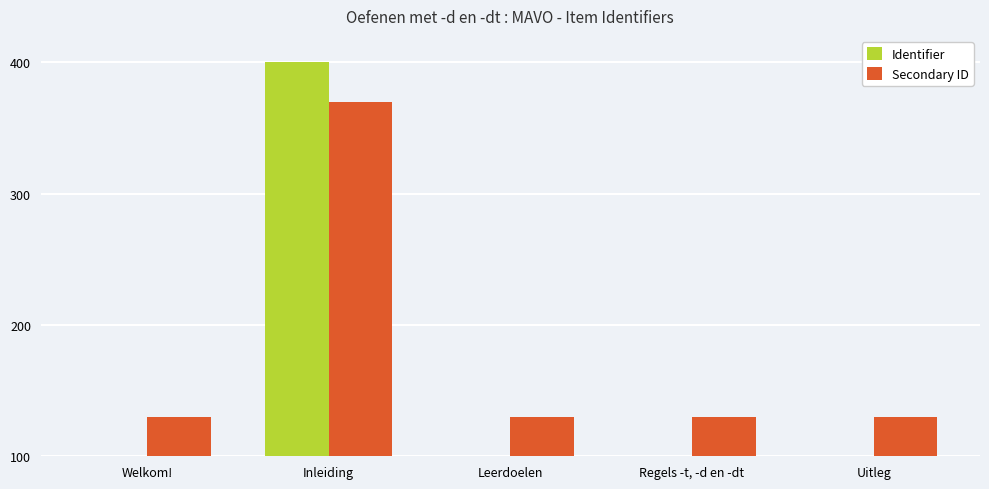

What is the highest value of the Identifier series?

400.0